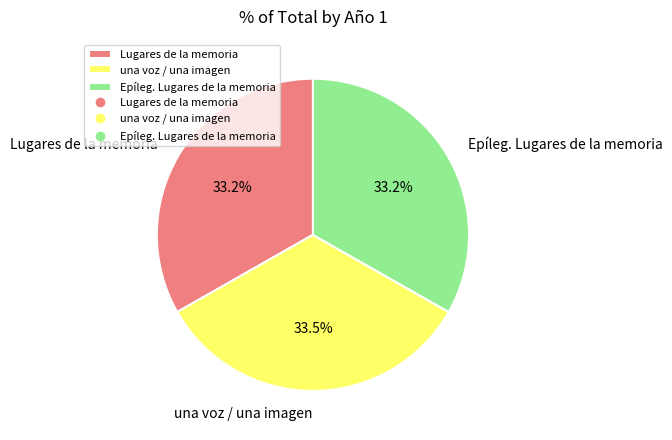

How many segments does this pie chart have?

3